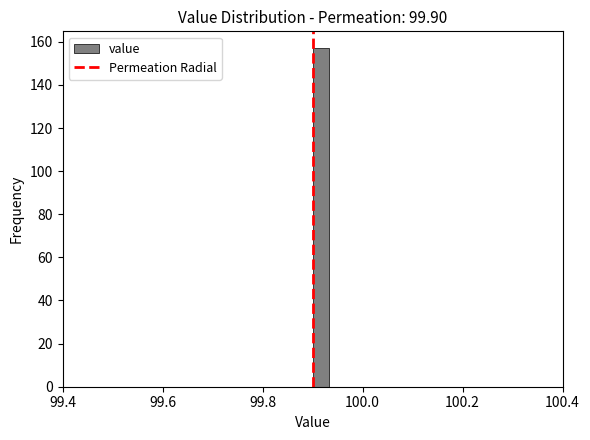

Around what value on the x-axis is the tallest bar? Give the approximate position of its centre, as read against the axis.

99.92